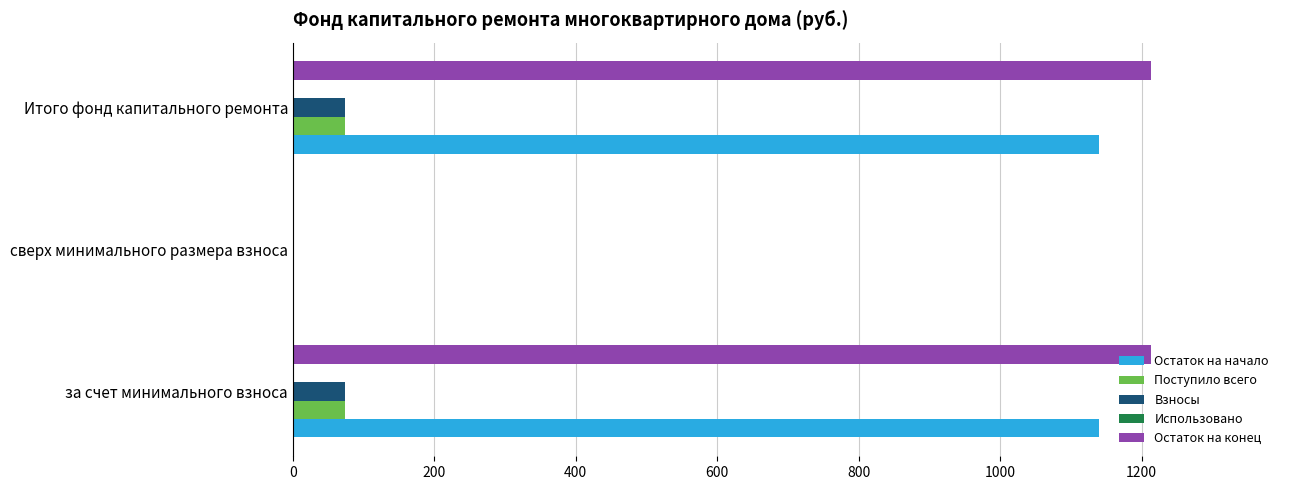

What is the maximum value for Поступило всего?

74.4